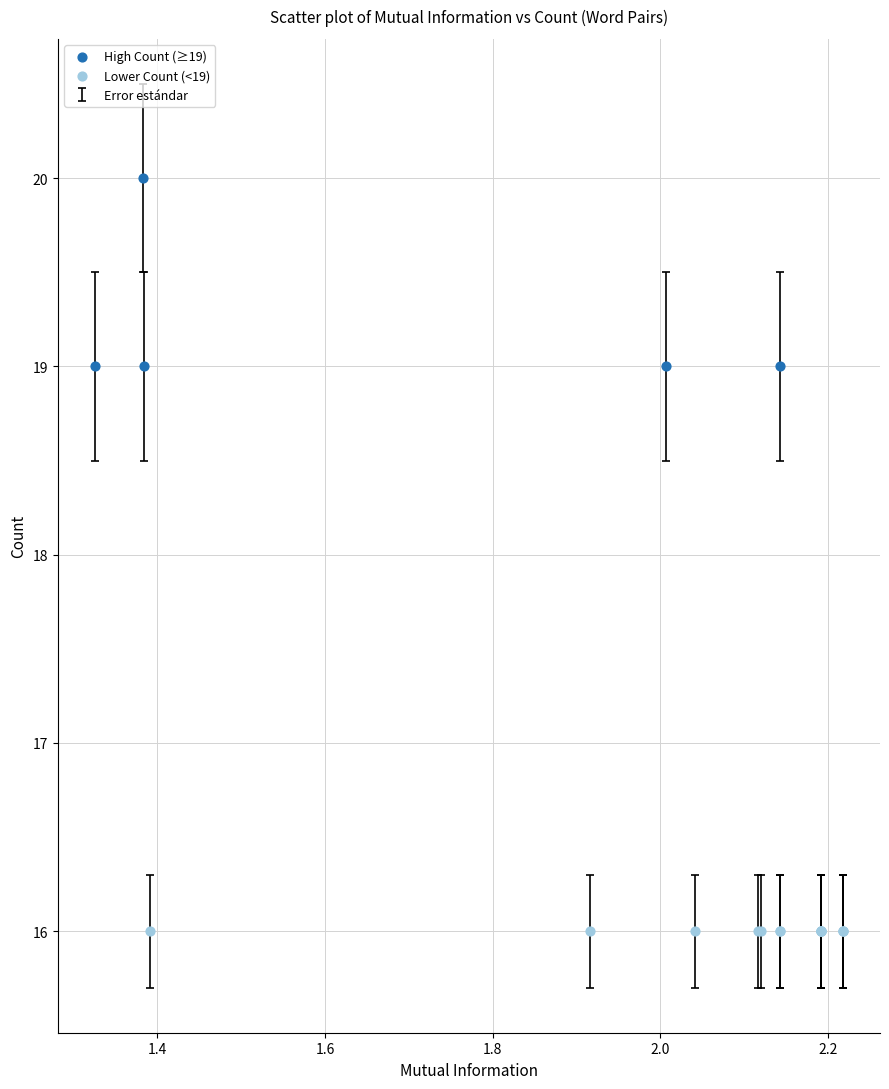

Which series contains the lowest Y value?

Lower Count (<19)